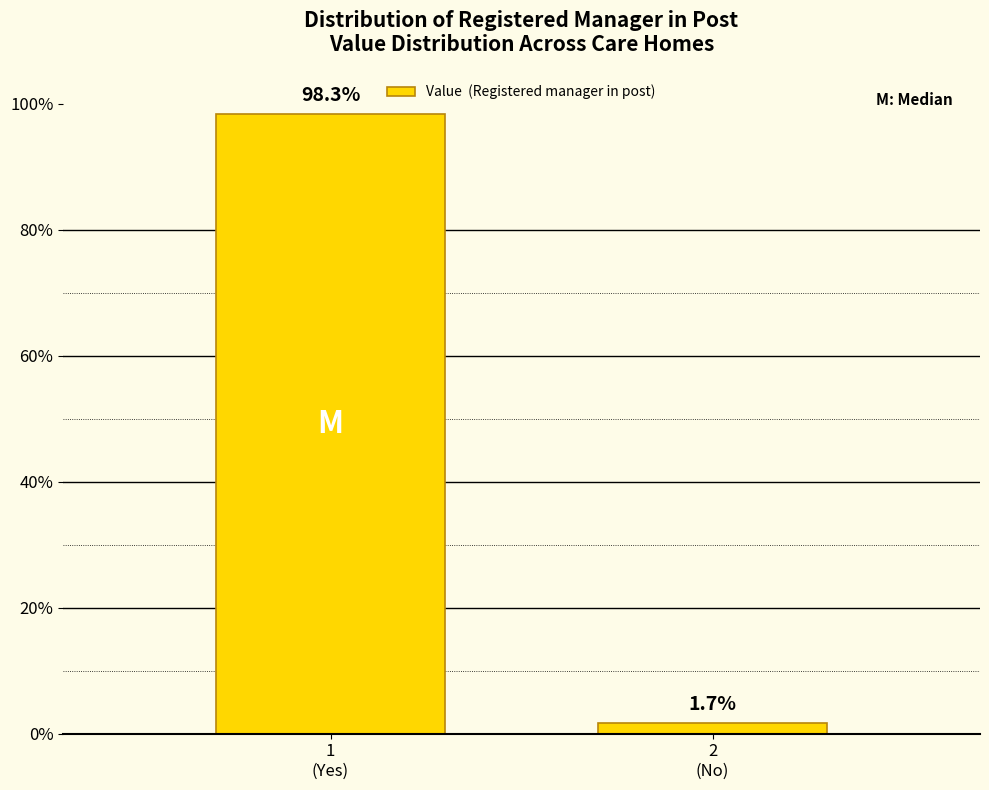

Reading left to right, extract all data points from this chart.

98.3	1.7